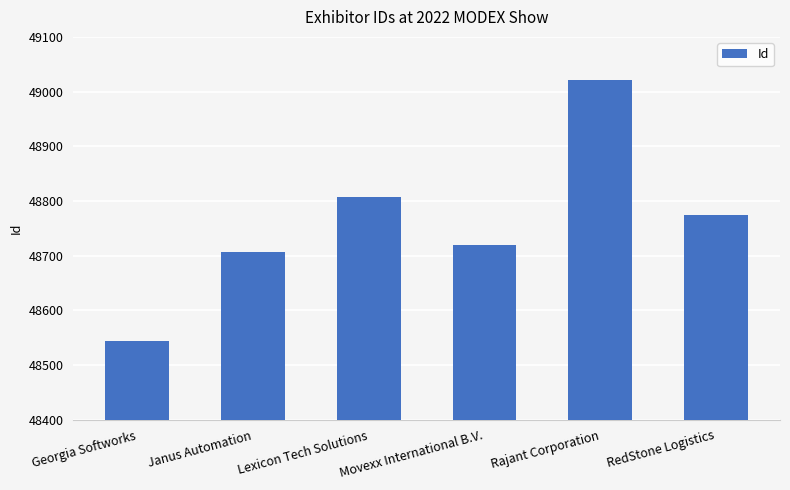

What is the smallest value displayed?

48544